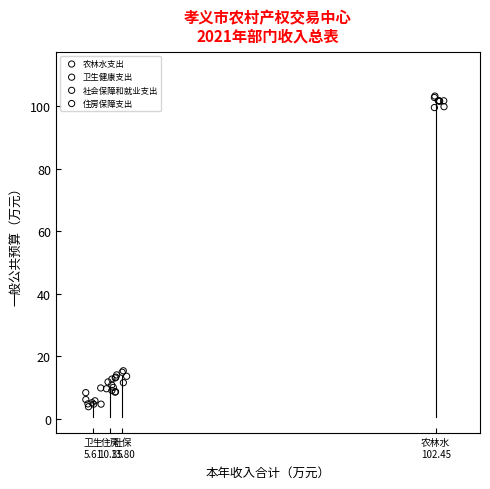

Which series contains the highest Y value?

农林水支出